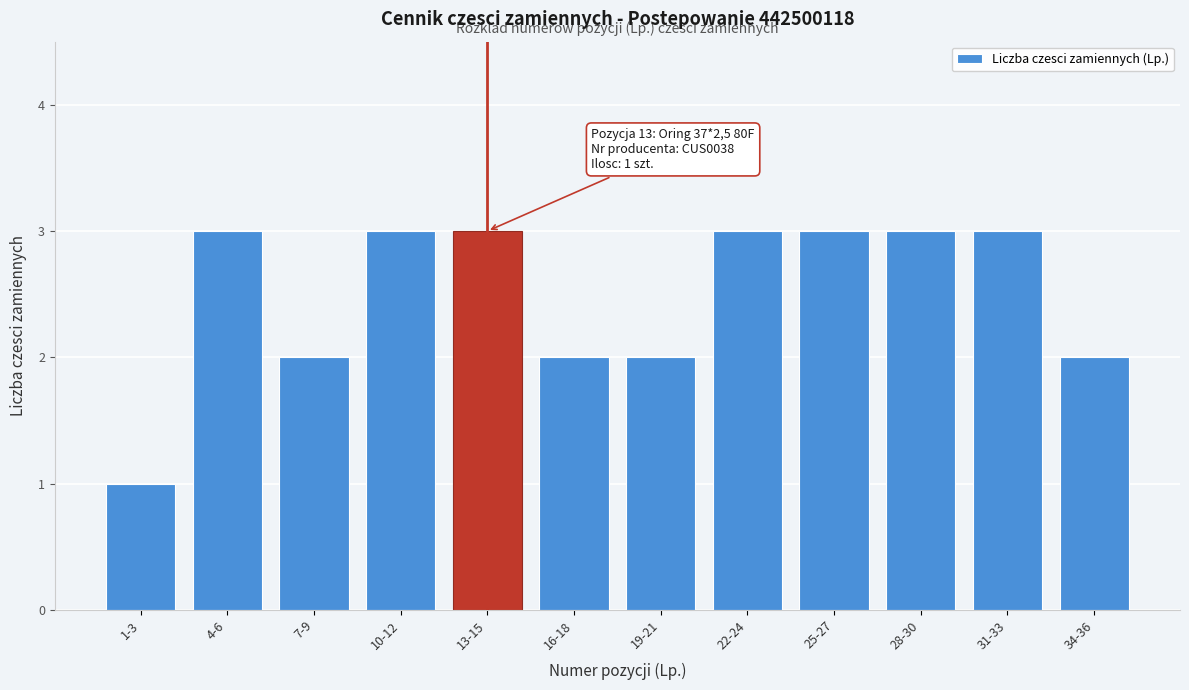

Reading left to right, list all the values displayed in this chart.

1-3=1	4-6=3	7-9=2	10-12=3	13-15=3	16-18=2	19-21=2	22-24=3	25-27=3	28-30=3	31-33=3	34-36=2